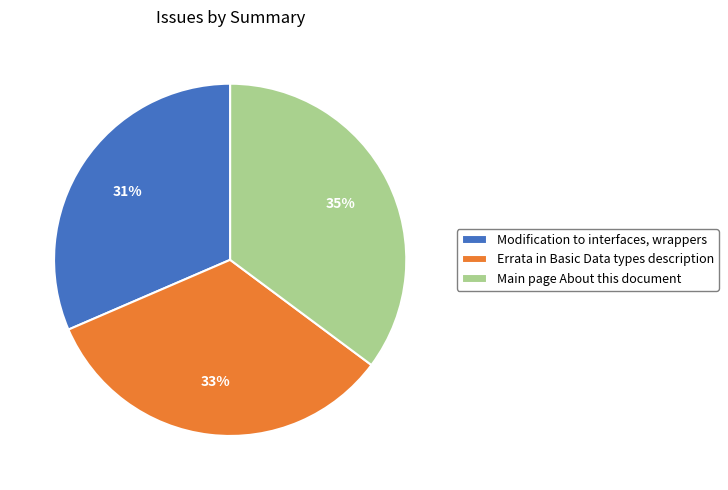

True or false: Main page About this document accounts for 25% of the total.

False